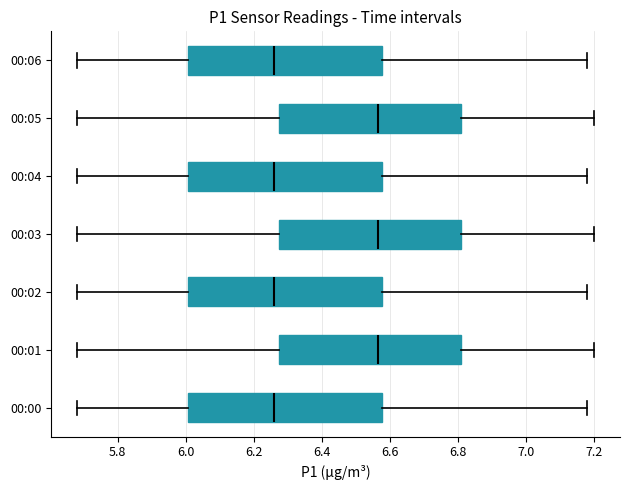

Where is the left edge of the box for 00:04 on the x-axis? The values are not printed on the chart, so give them approximately, as read against the axis.

6.00